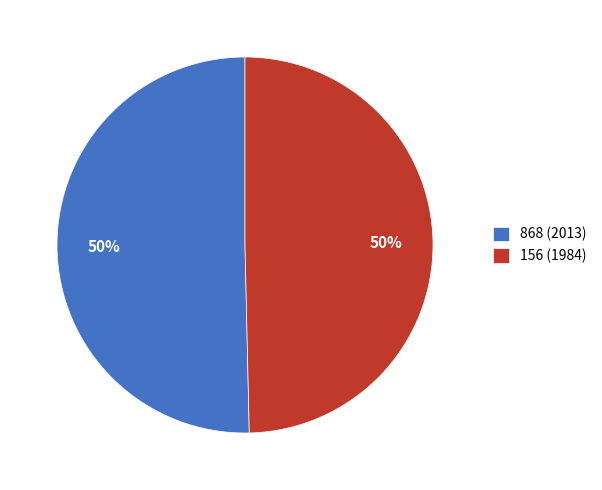

What percentage is the 868 (2013) slice, to the nearest percent?

50%